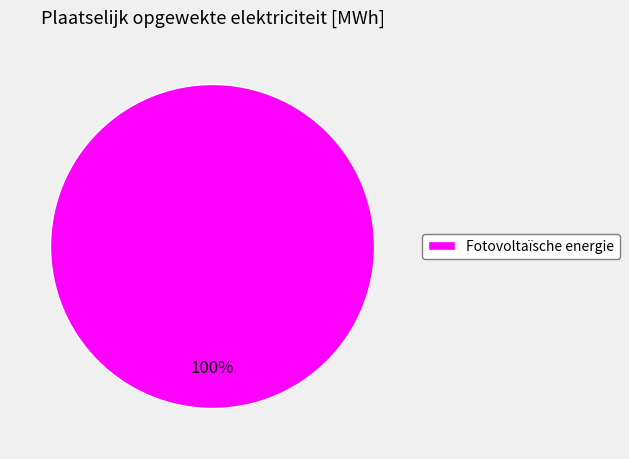

Rank the categories by value from lowest to highest.

Fotovoltaïsche energie